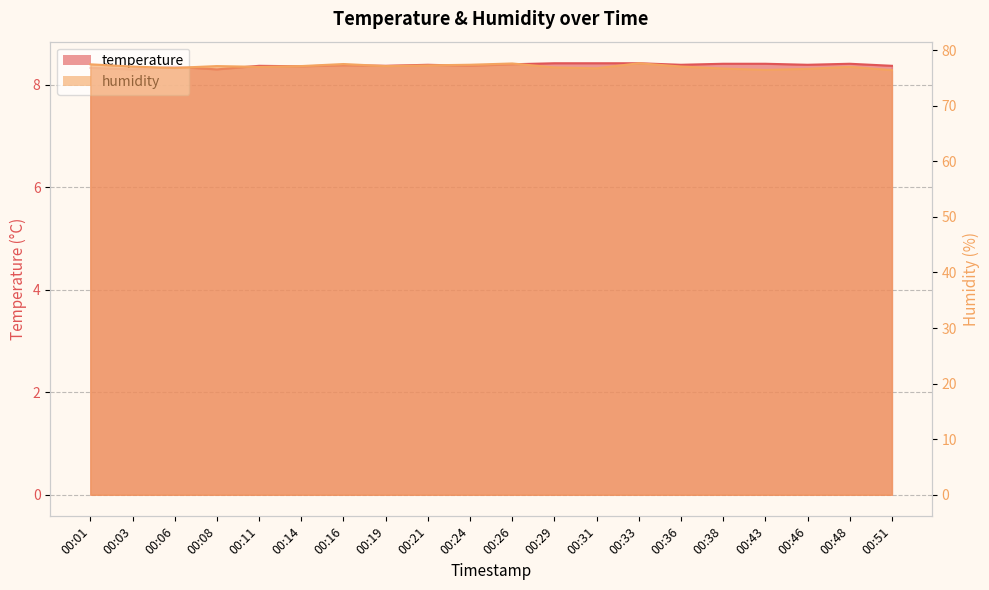

The humidity series shows 120.9 at 00:06. True or false?

False